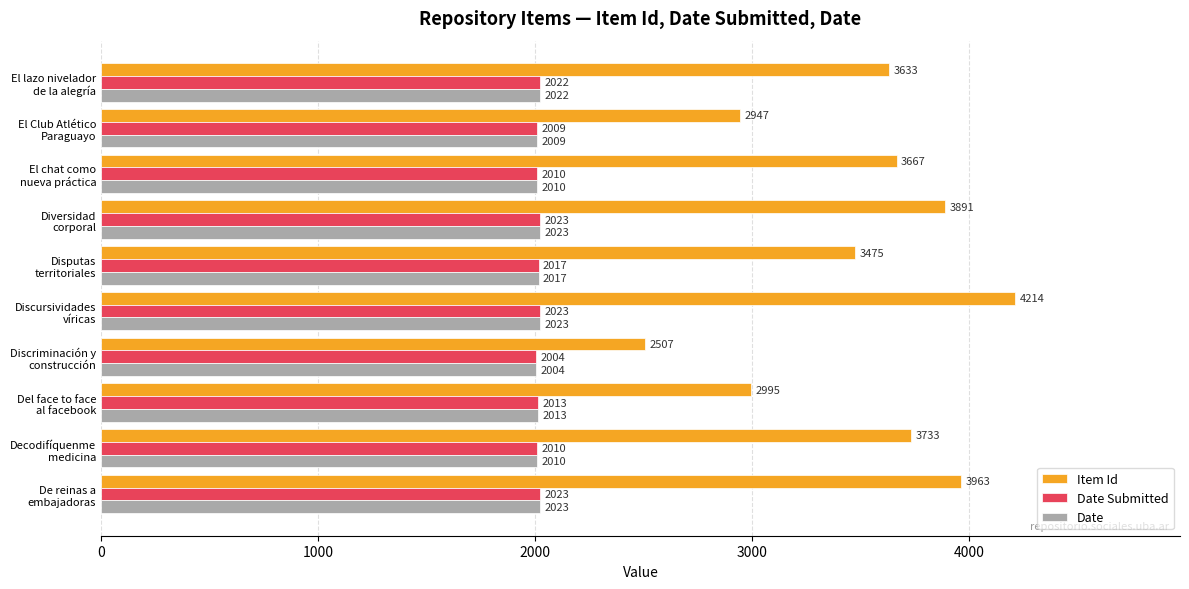

What is the sum of all Date Submitted values?

20154